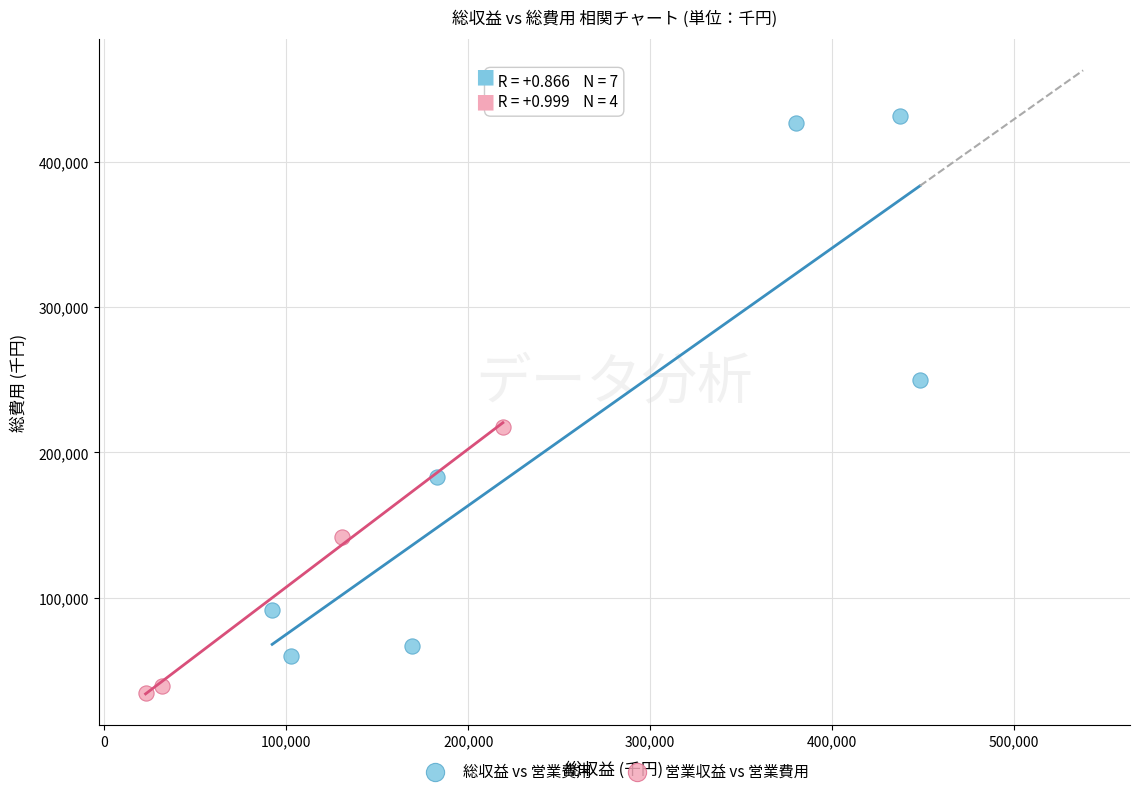

Which series reaches the minimum Y coordinate?

営業収益 vs 営業費用